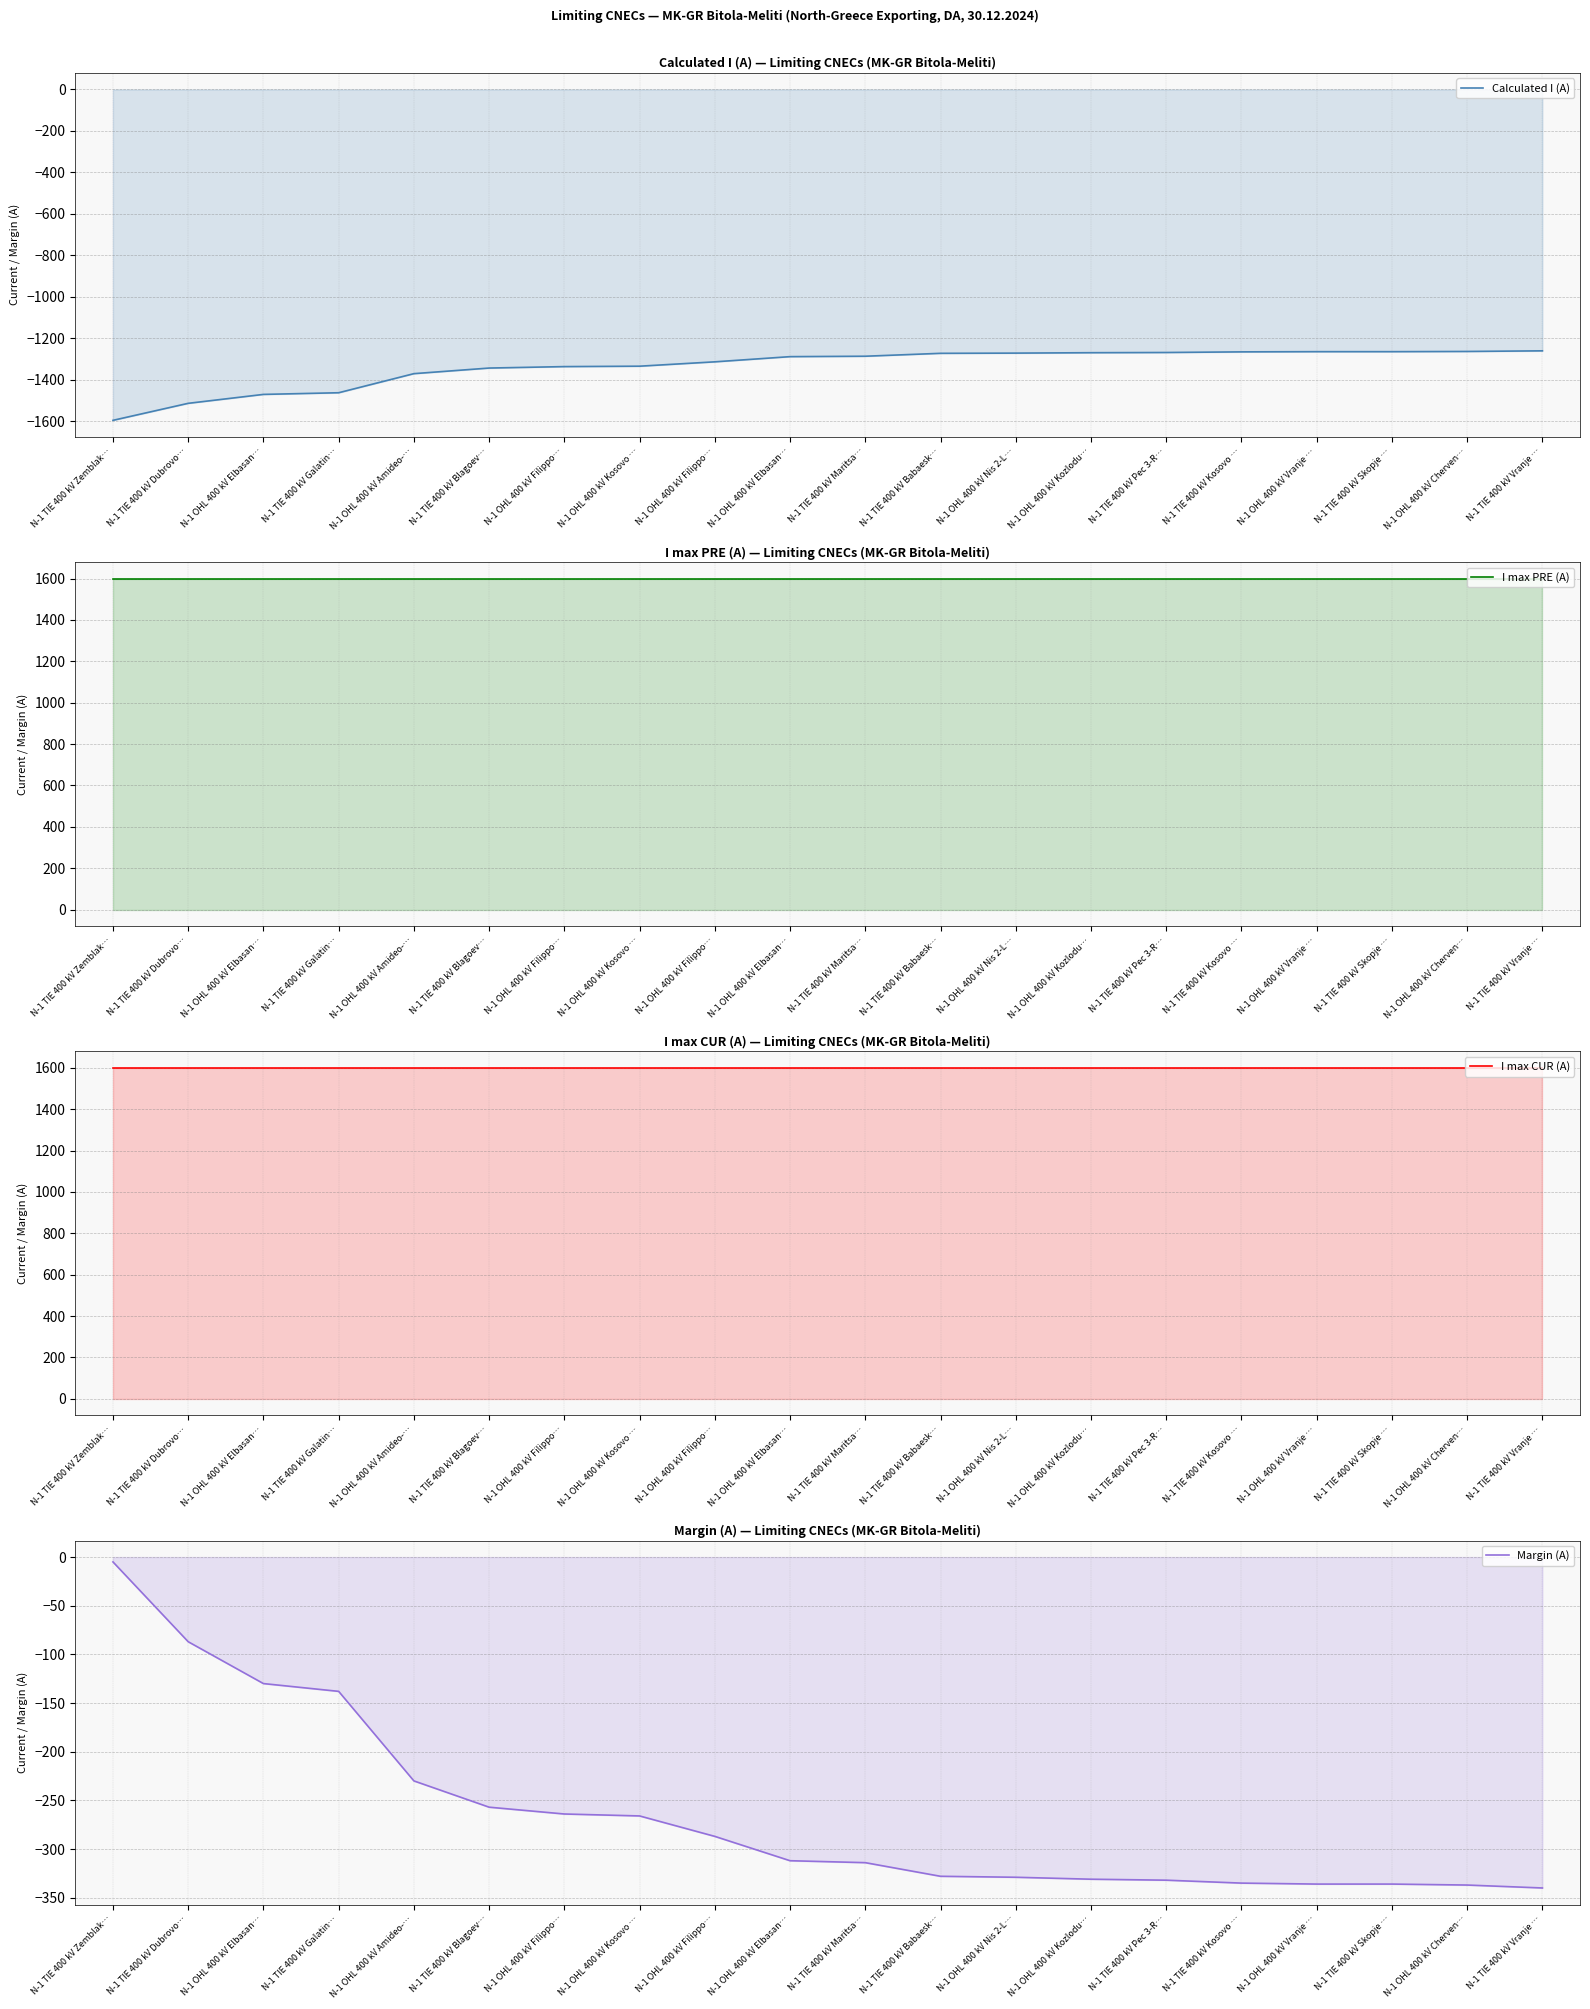

Which series has the largest range (max minus min)?

Calculated I (A)